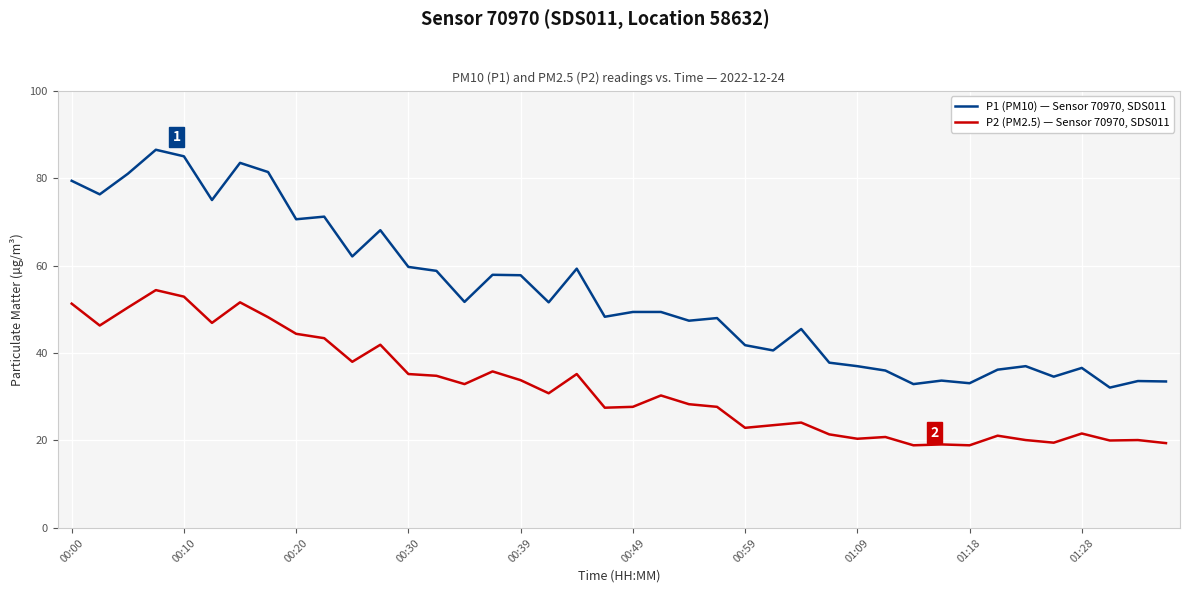

List the series in order of their overall mean, highest first.

P1 (PM10) — Sensor 70970, SDS011, P2 (PM2.5) — Sensor 70970, SDS011